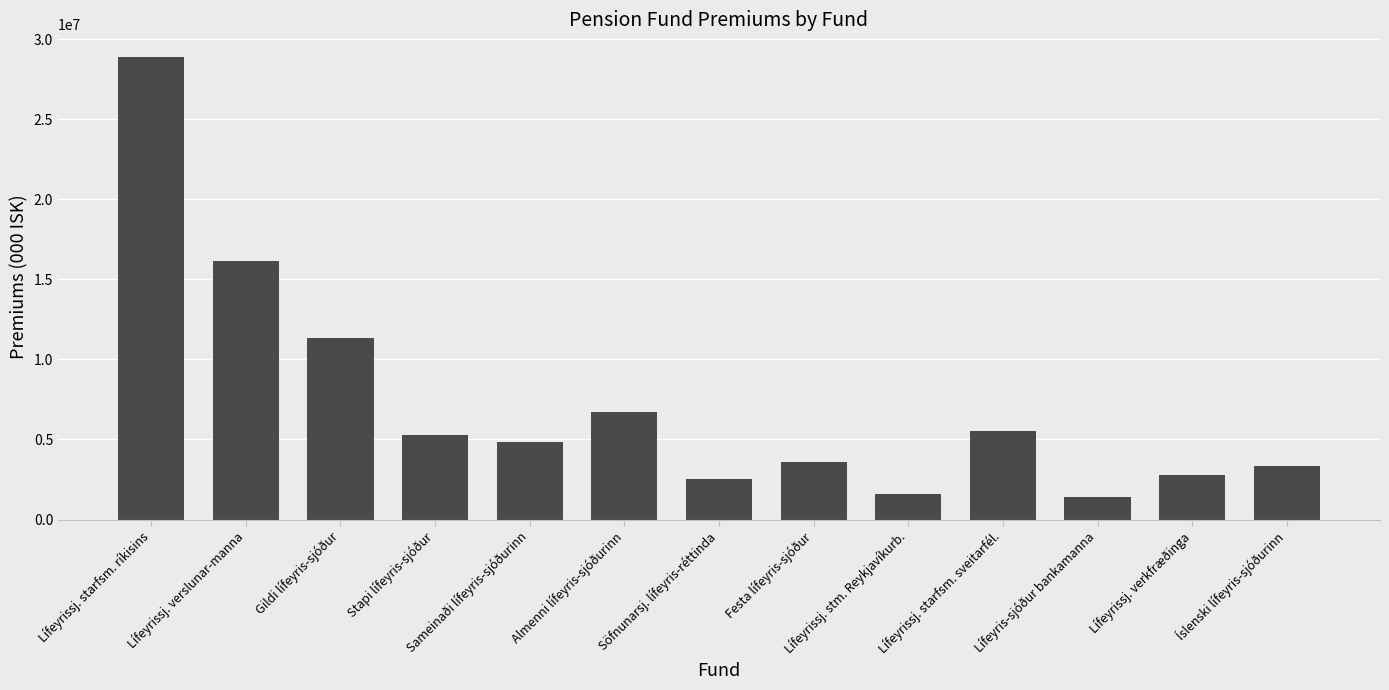

What is the minimum value shown in the chart?

1422767